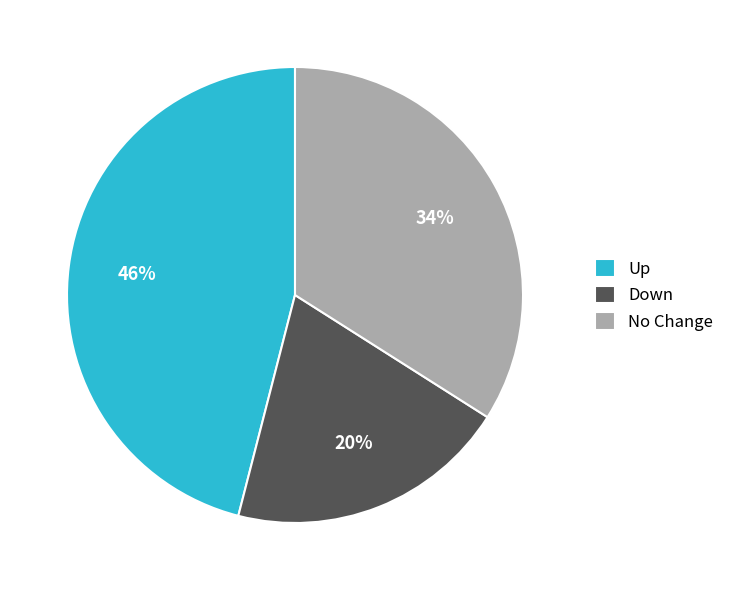

To the nearest percent, what is the average slice percentage?

33%